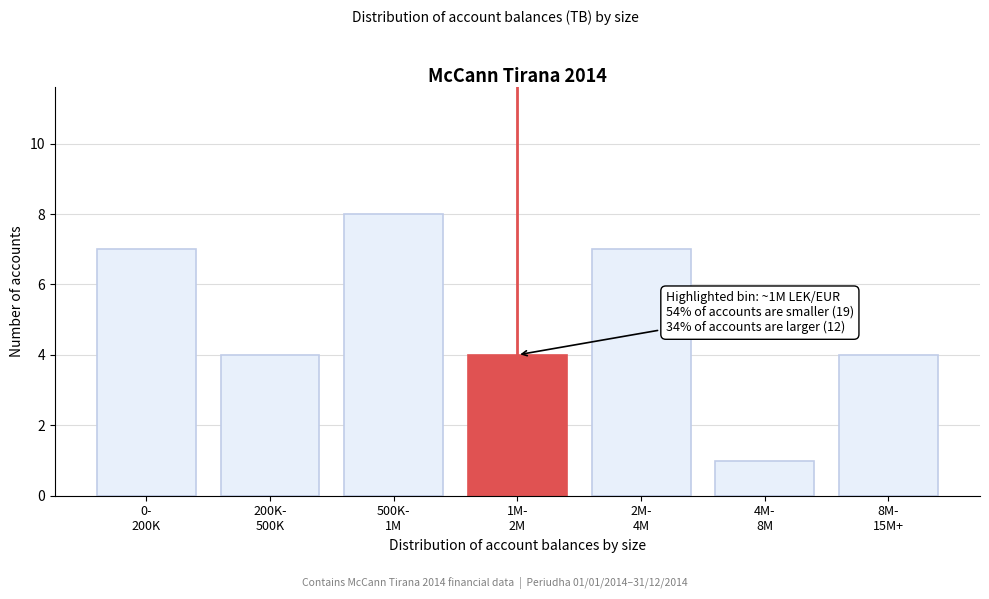

Reading left to right, what are all the values shown in this chart?

7	4	8	4	7	1	4